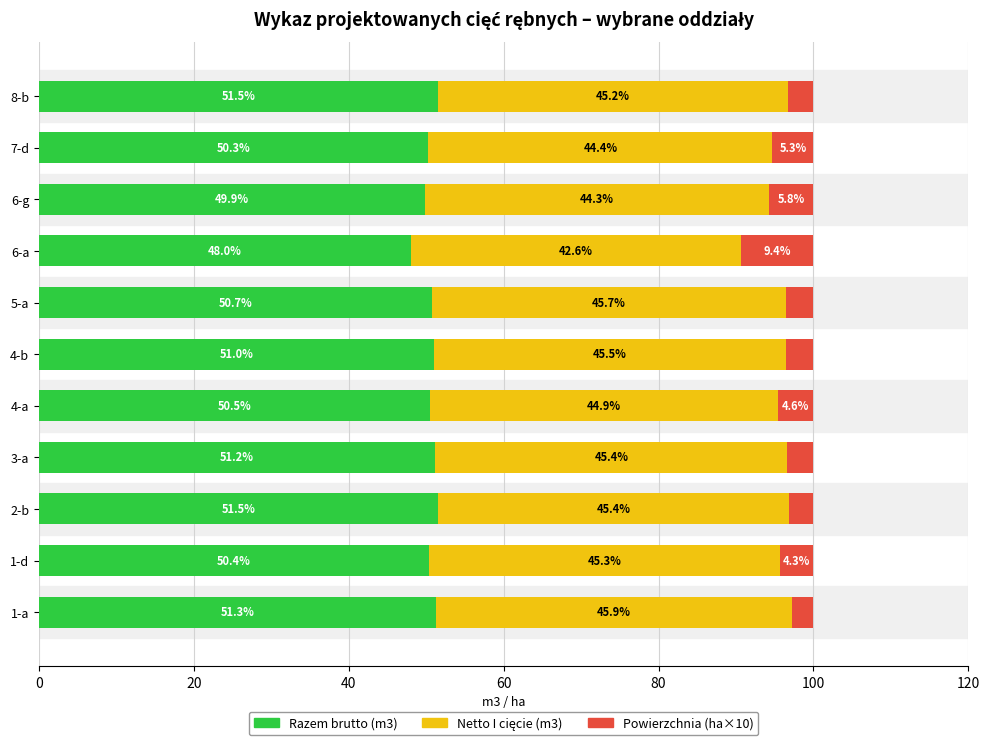

What is the difference between the maximum and minimum values in the Razem brutto (m3) series?

3.5